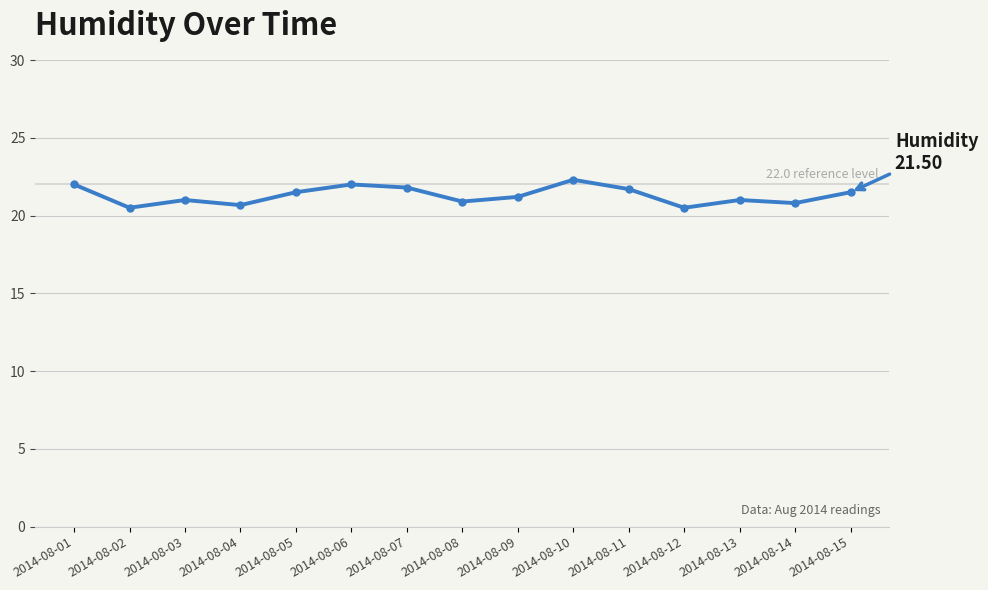

What is the change in value from 2014-08-09 to 2014-08-10?

+1.1